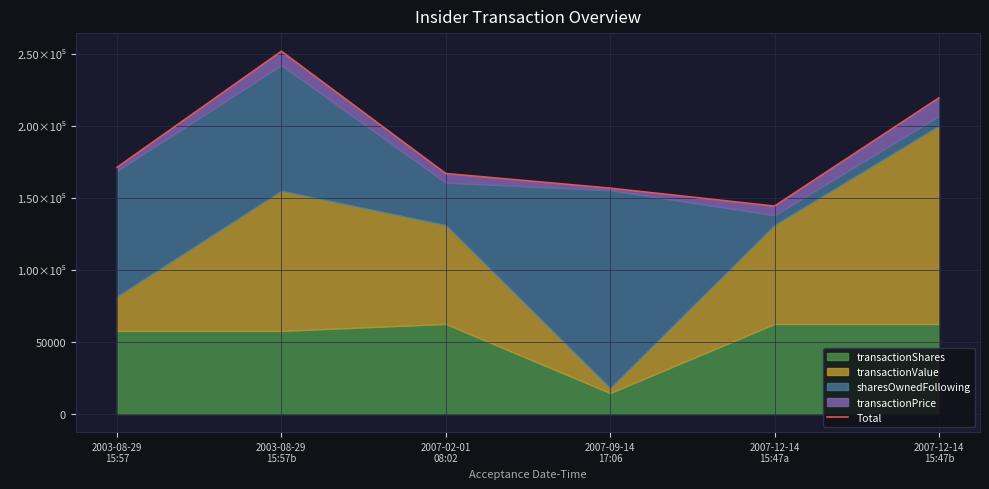

Approximately how many times larger is the value at 2003-08-29
15:57b compared to 2003-08-29
15:57?

1.5